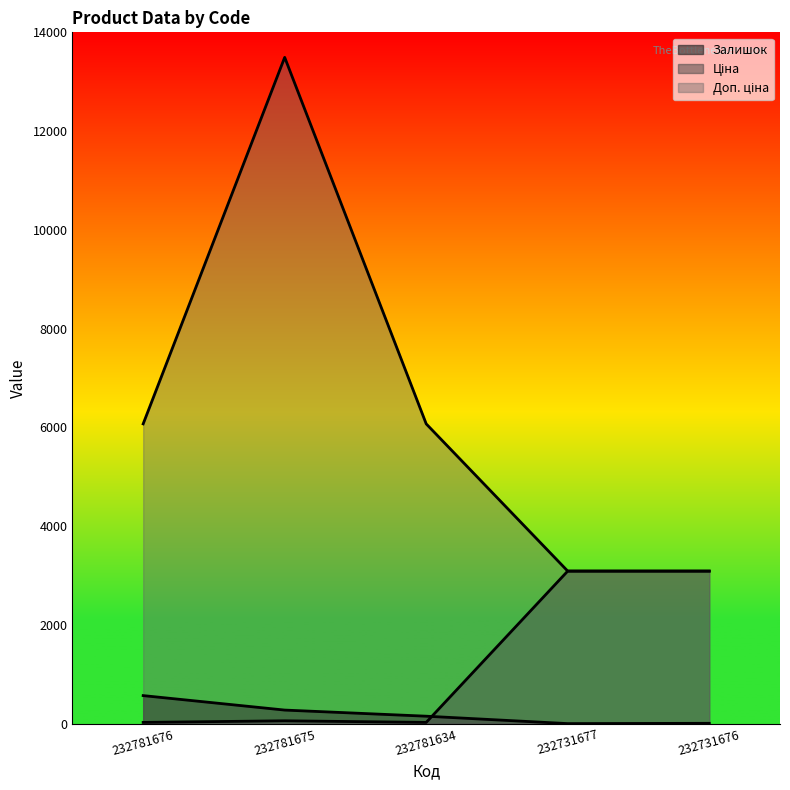

What is the lowest value of the Залишок series?

3.0